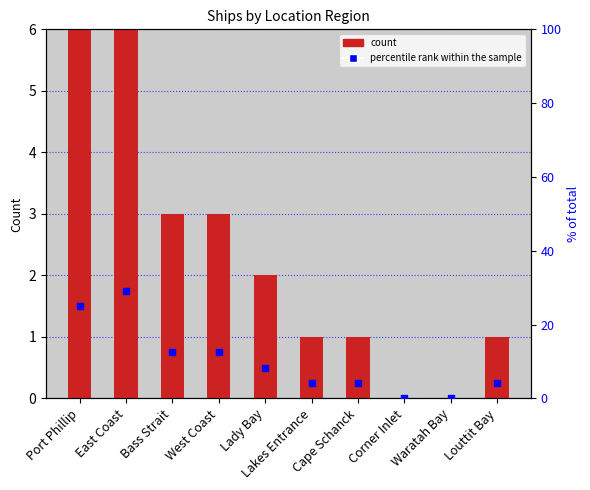

What are all the series names shown in the legend?

count, percentile rank within the sample